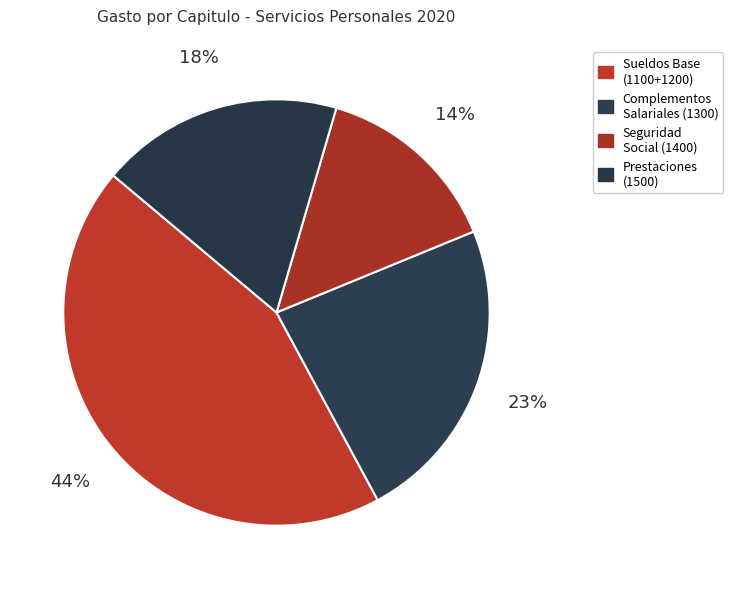

Count the number of slices in the pie.

4